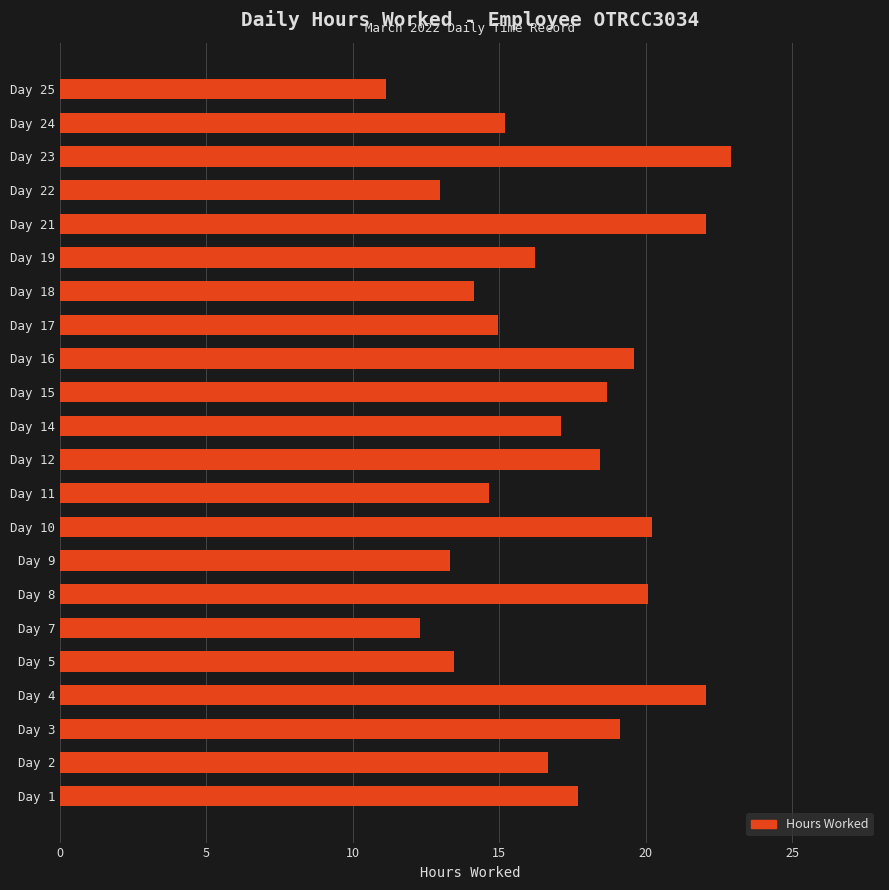

What is the minimum value shown in the chart?

11.1